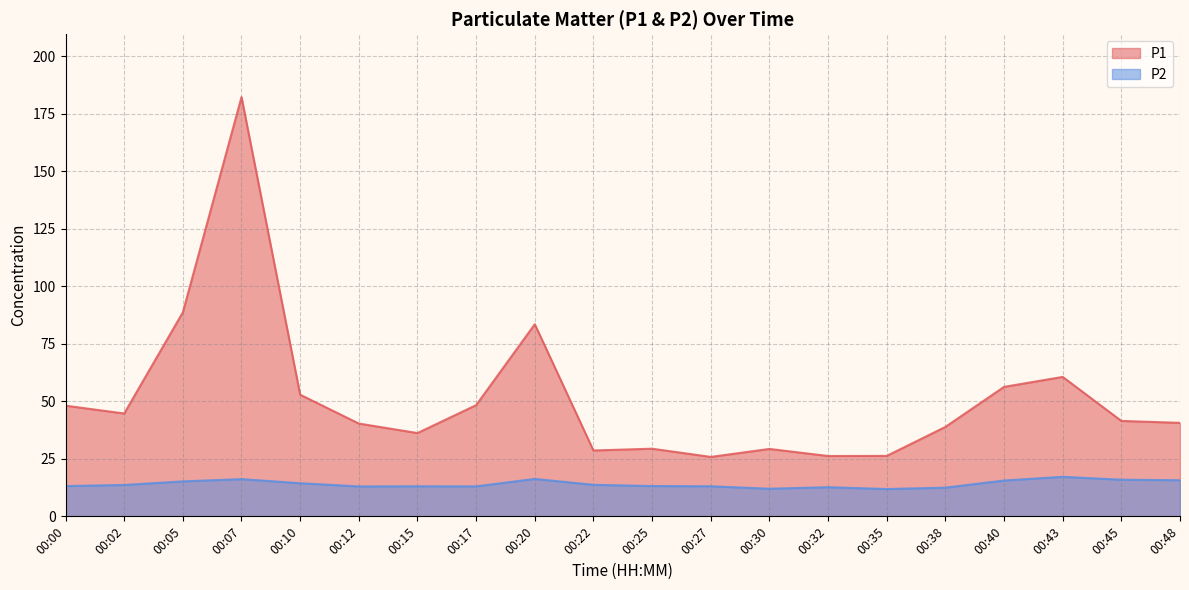

What is the sum of the P2 values at 00:22 and 00:02?

27.3